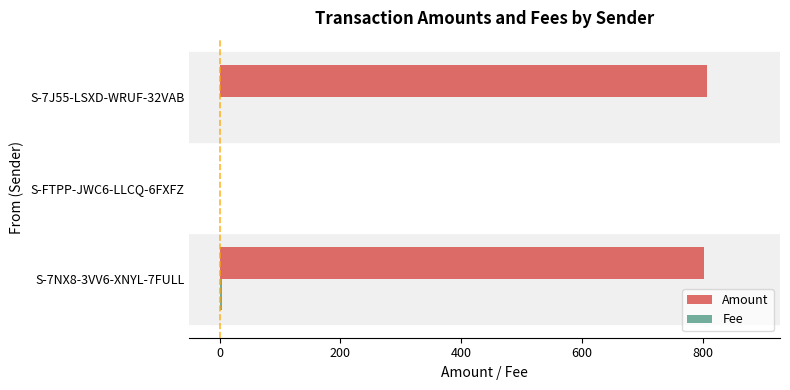

What is the greatest value displayed?

807